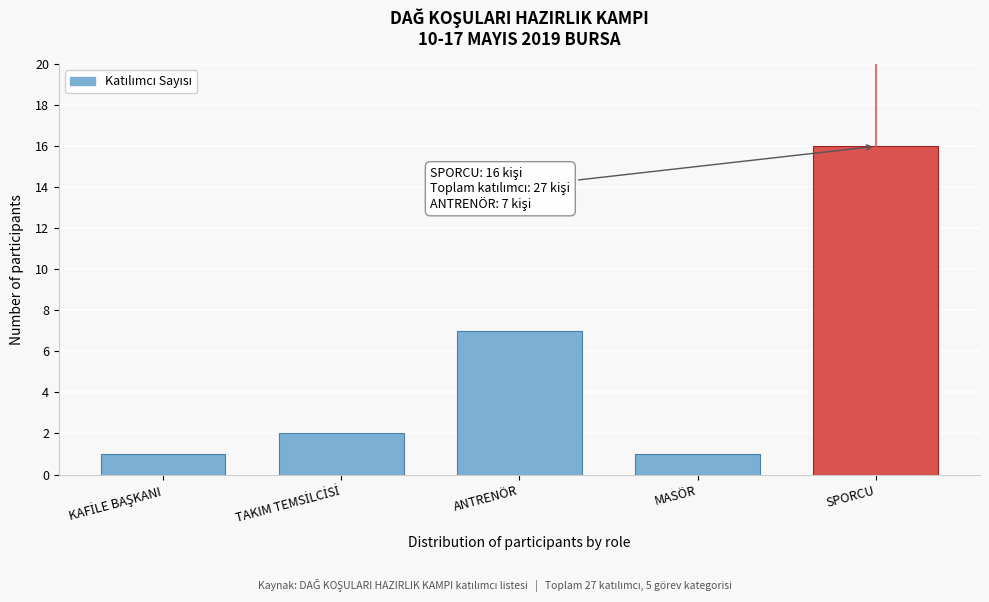

Reading right to left, transcribe all the data shown in this chart.

16	1	7	2	1